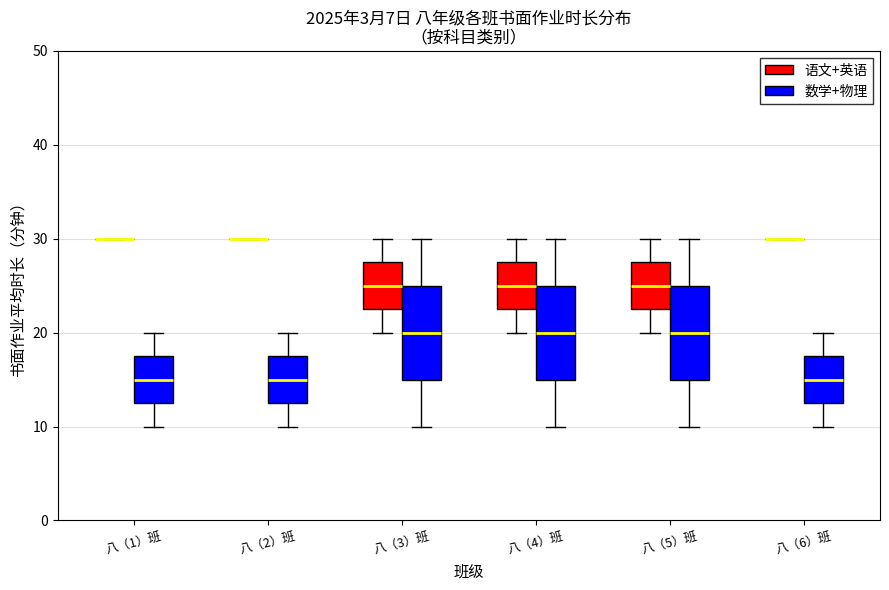

Reading left to right, transcribe this box plot: for each box, give where its median line is, the range the box spans, and where its two whiskers end, as read against the y-axis. The values are not printed on the chart, so give them approximately, as read against the axis.

八（1）班 (语文+英语): box collapsed to a line at 30, whiskers 30 to 30
八（1）班 (数学+物理): median 15, box 13 to 18, whiskers 10 to 20
八（2）班 (语文+英语): box collapsed to a line at 30, whiskers 30 to 30
八（2）班 (数学+物理): median 15, box 13 to 18, whiskers 10 to 20
八（3）班 (语文+英语): median 25, box 23 to 28, whiskers 20 to 30
八（3）班 (数学+物理): median 20, box 15 to 25, whiskers 10 to 30
八（4）班 (语文+英语): median 25, box 23 to 28, whiskers 20 to 30
八（4）班 (数学+物理): median 20, box 15 to 25, whiskers 10 to 30
八（5）班 (语文+英语): median 25, box 23 to 28, whiskers 20 to 30
八（5）班 (数学+物理): median 20, box 15 to 25, whiskers 10 to 30
八（6）班 (语文+英语): box collapsed to a line at 30, whiskers 30 to 30
八（6）班 (数学+物理): median 15, box 13 to 18, whiskers 10 to 20